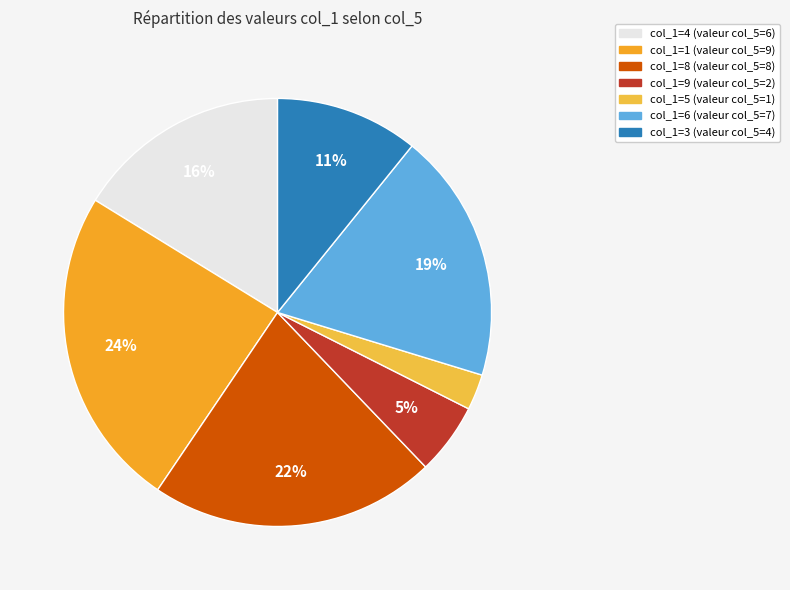

How many segments does this pie chart have?

7